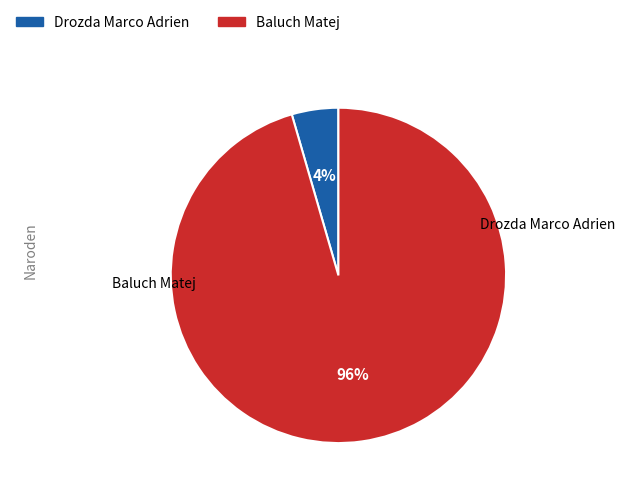

Which slice represents more than half of the pie?

Baluch Matej